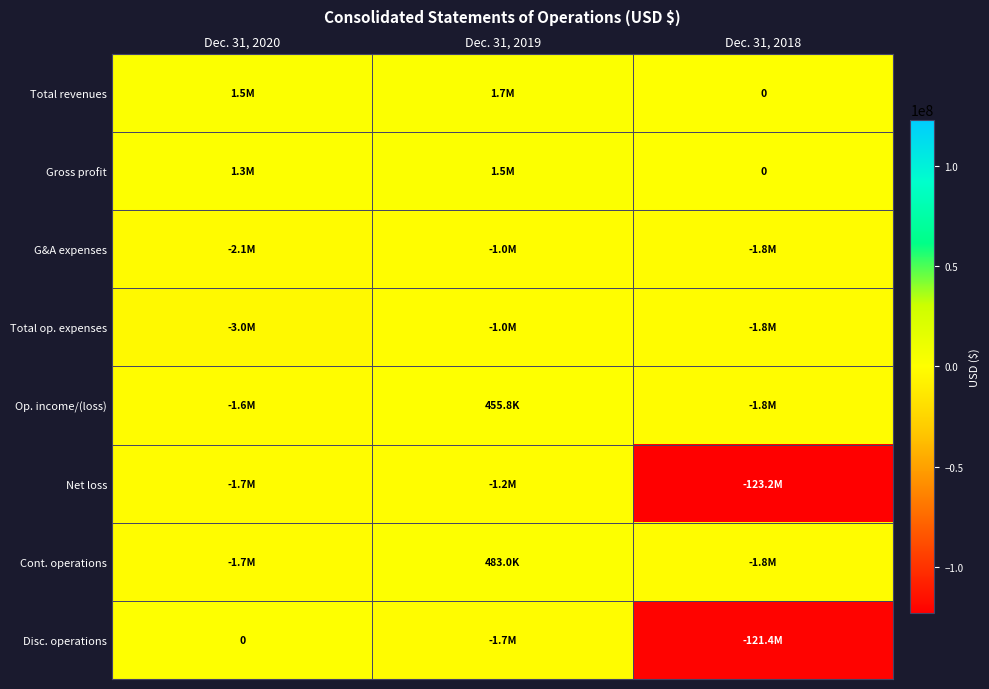

At which label is Cont. operations closest to -662888?

Dec. 31, 2020